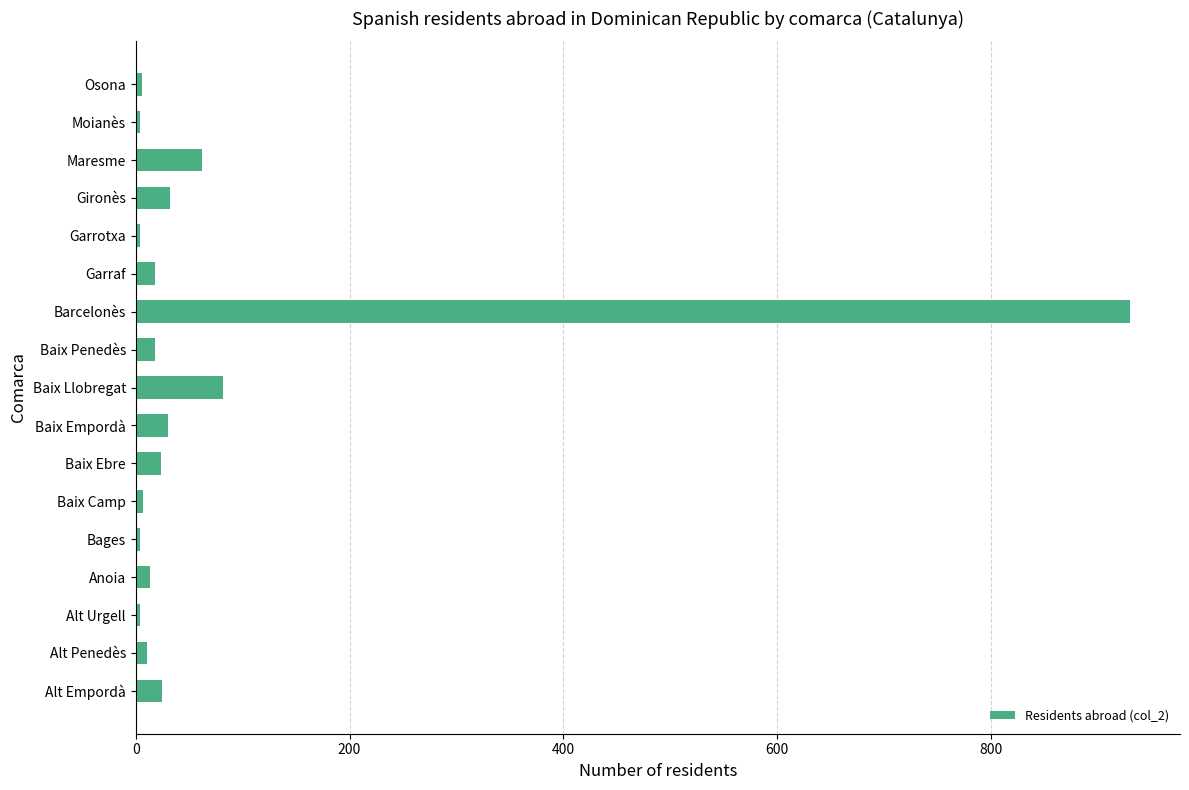

How many data points does each series have?

17